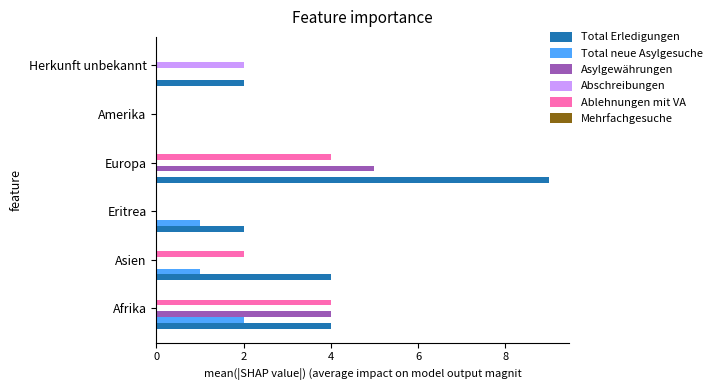

What is the total value across all series at Europa?

18